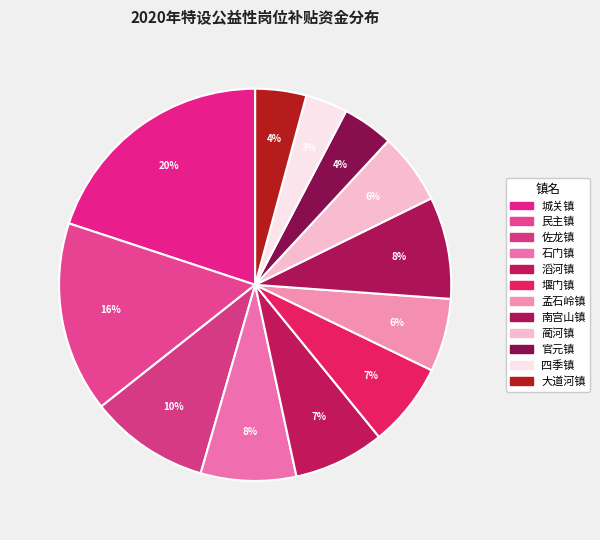

True or false: 南宫山镇 accounts for 8% of the total.

True